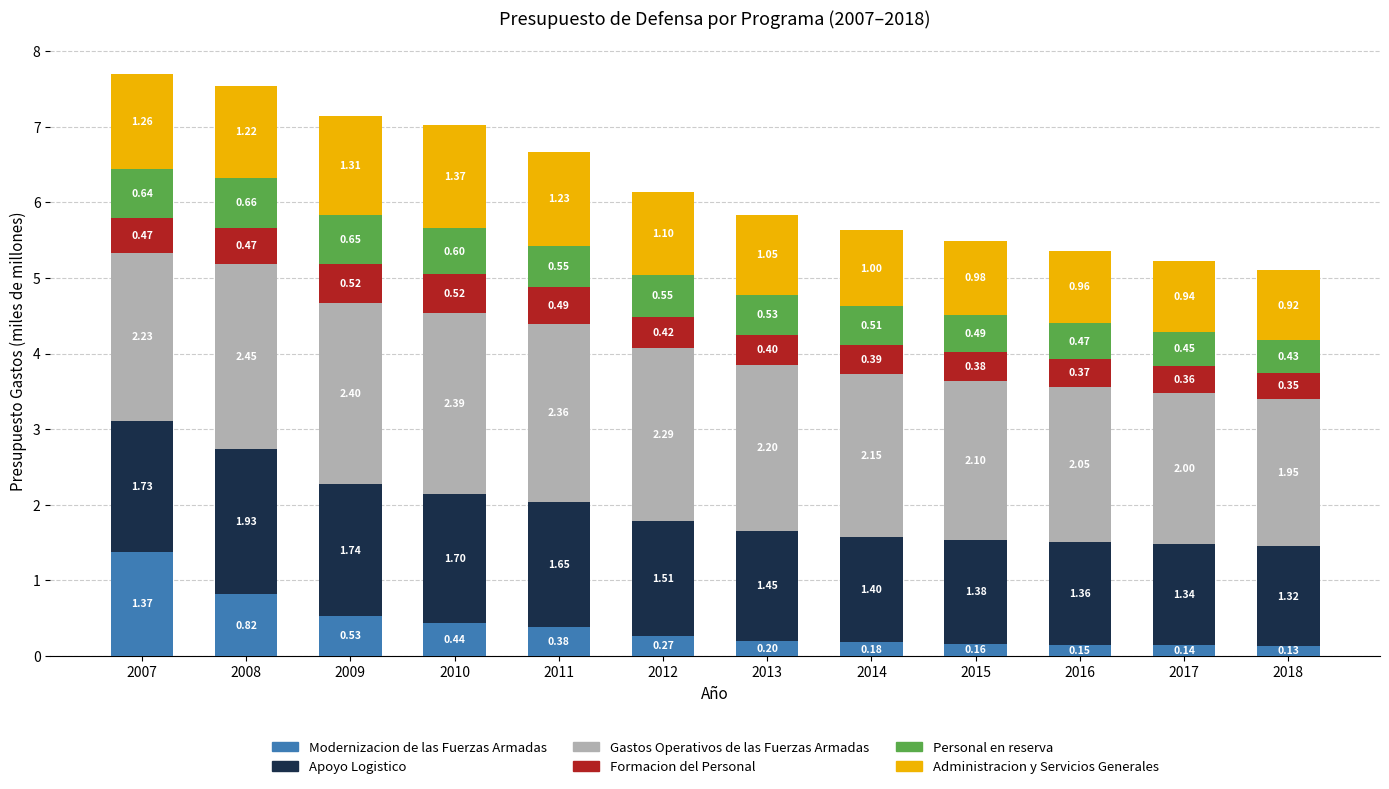

What is the total value across all series at 2008?

7.5